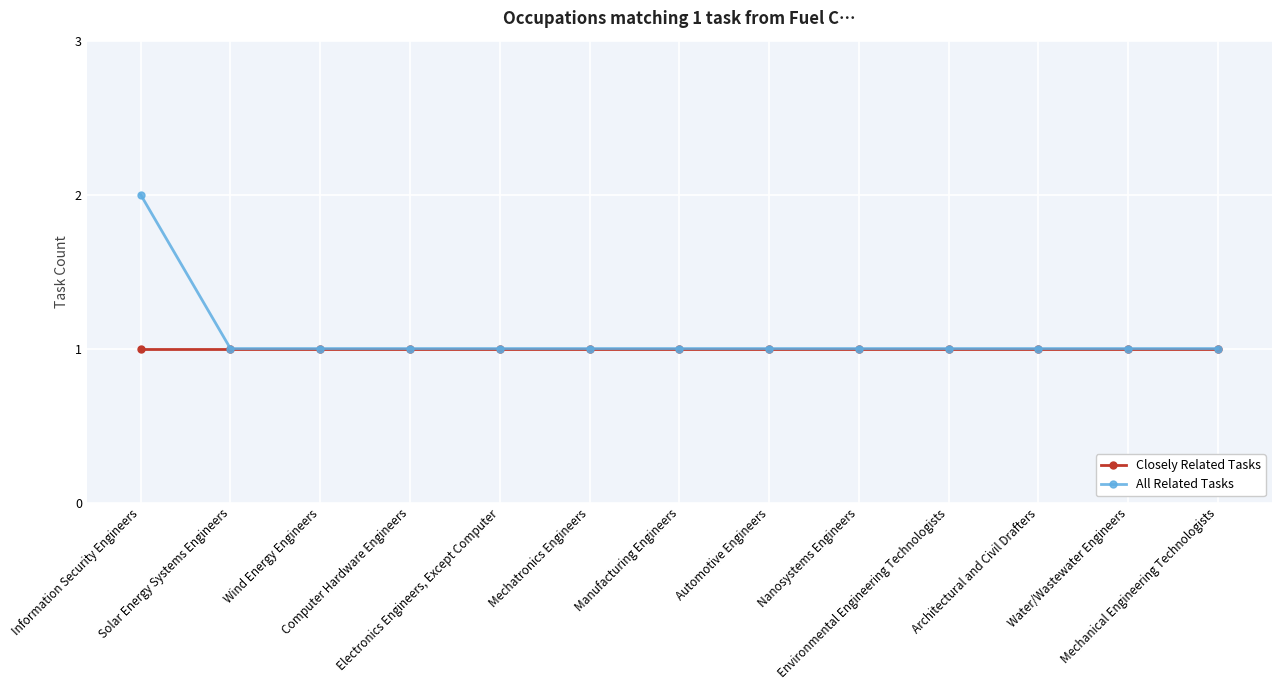

How many lines are shown in the chart?

2